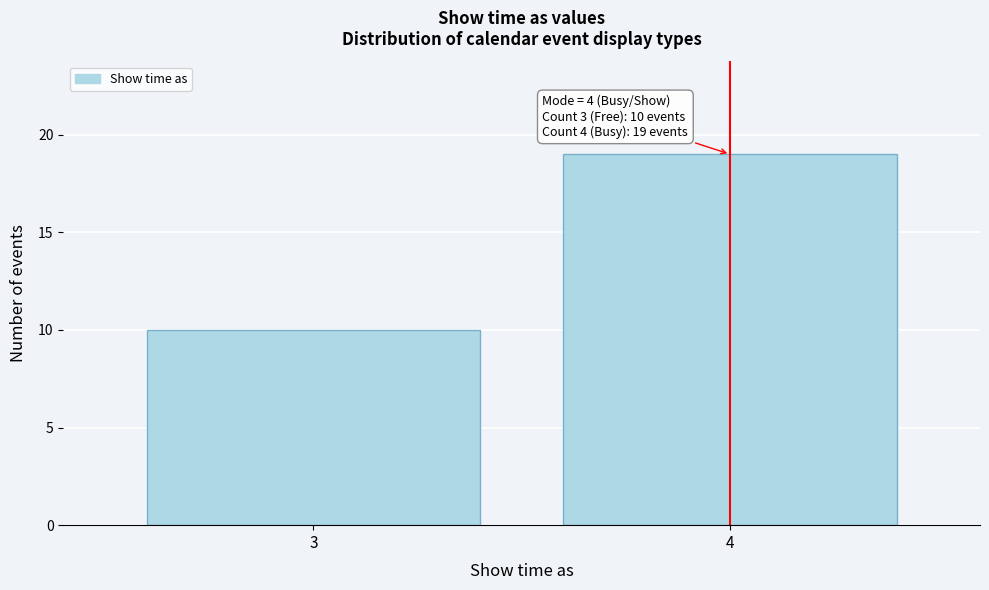

Reading left to right, list all the values displayed in this chart.

10	19